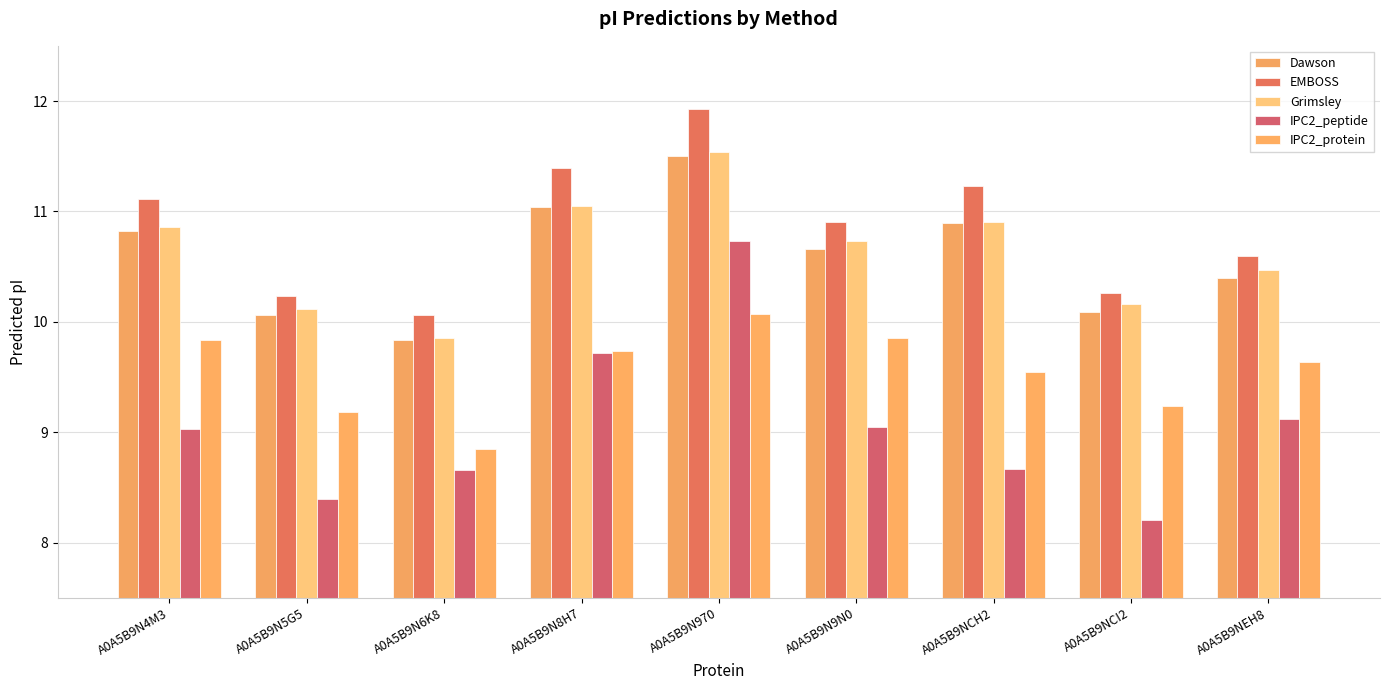

Which has a higher value, A0A5B9N4M3 or A0A5B9NCI2?

A0A5B9N4M3